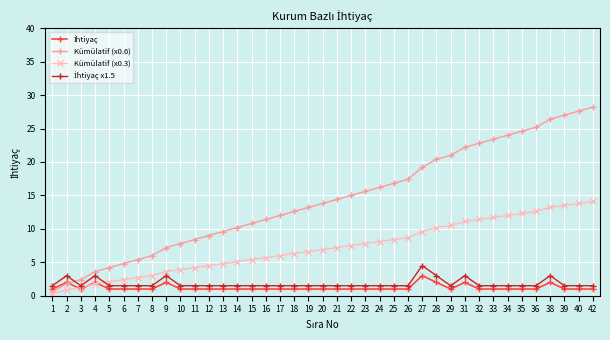

What is the value of the Kümülatif (x0.3) point at the 39th from the left?

14.1